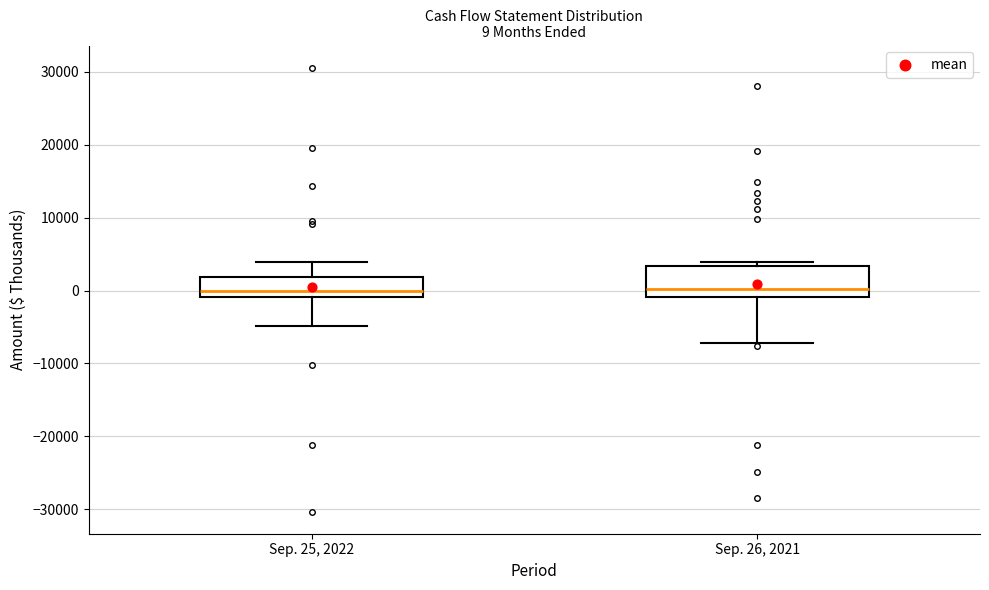

Comparing the boxes themselves (not the whiskers), which one is the tallest?

Sep. 26, 2021